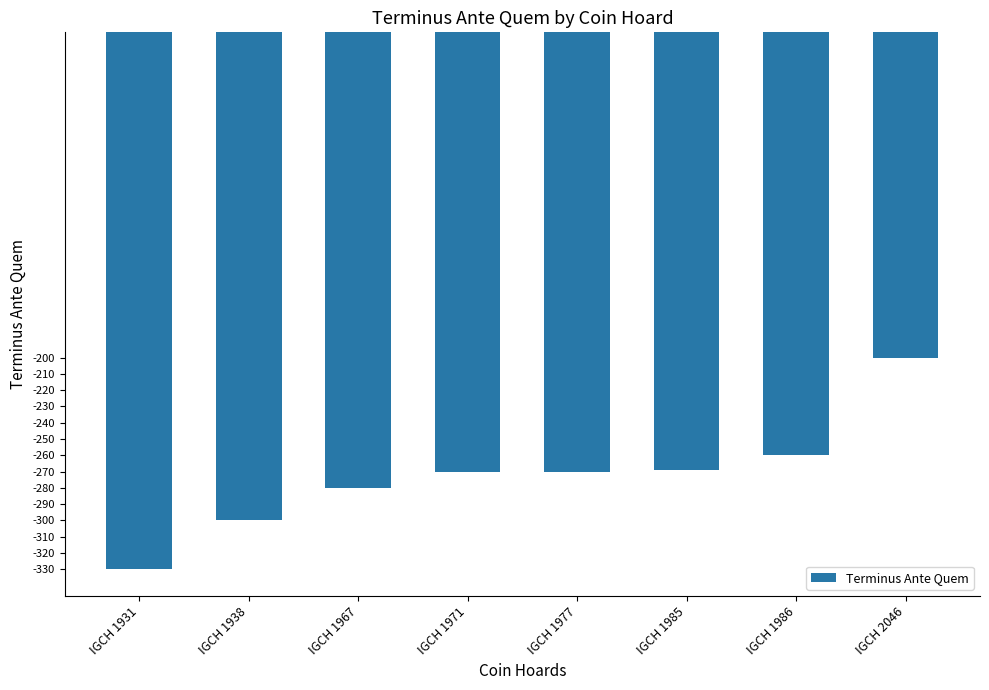

The chart shows a value of -280 at IGCH 1967. True or false?

True